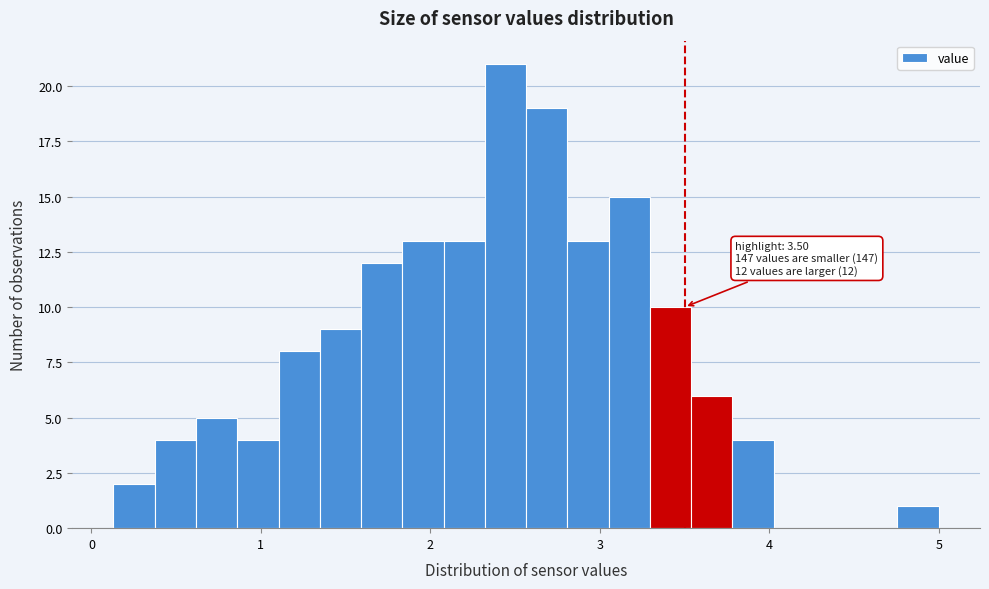

Around what value on the x-axis is the tallest bar? Give the approximate position of its centre, as read against the axis.

2.4